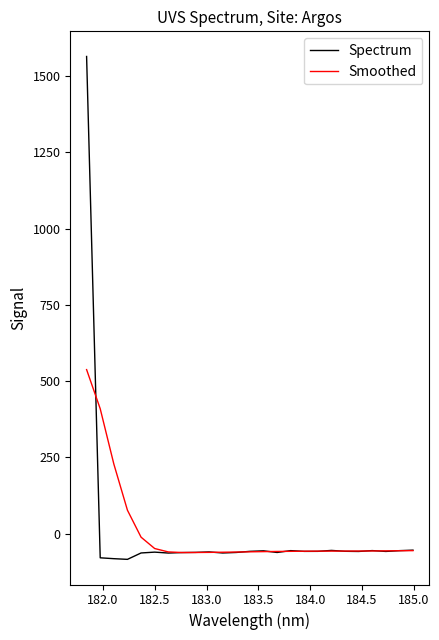

What is the minimum value for Smoothed?

-61.9